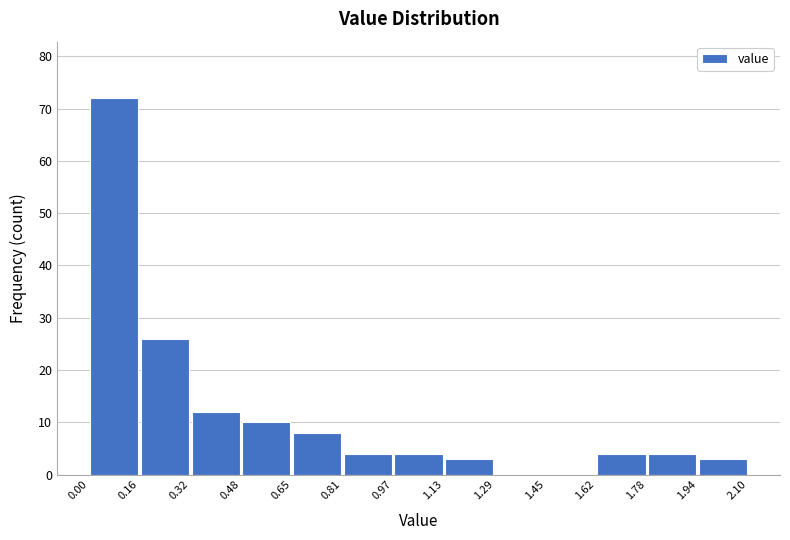

What is the height of the bar covering 0.65 to 0.81 on the x-axis? The values are not printed on the chart, so give them approximately, as read against the axis.

8